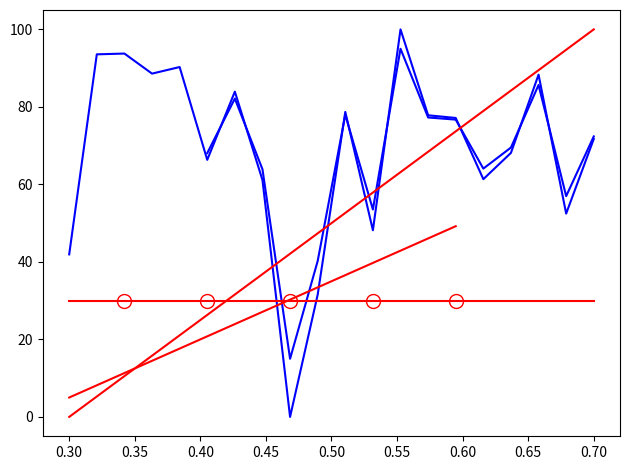

True or false: second and intensity(dBm) intersect in this chart.

True